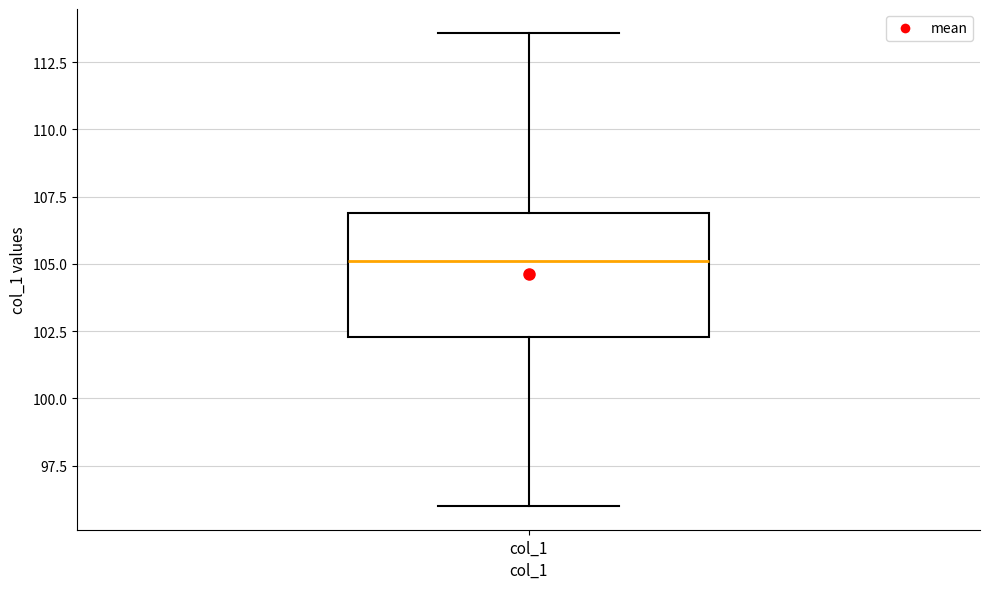

Transcribe this box plot: give where the median line is, the range the box spans, and where the two whiskers end, as read against the y-axis. The values are not printed on the chart, so give them approximately, as read against the axis.

median 105.0, box 102.5 to 107.0, whiskers 96.0 to 113.5